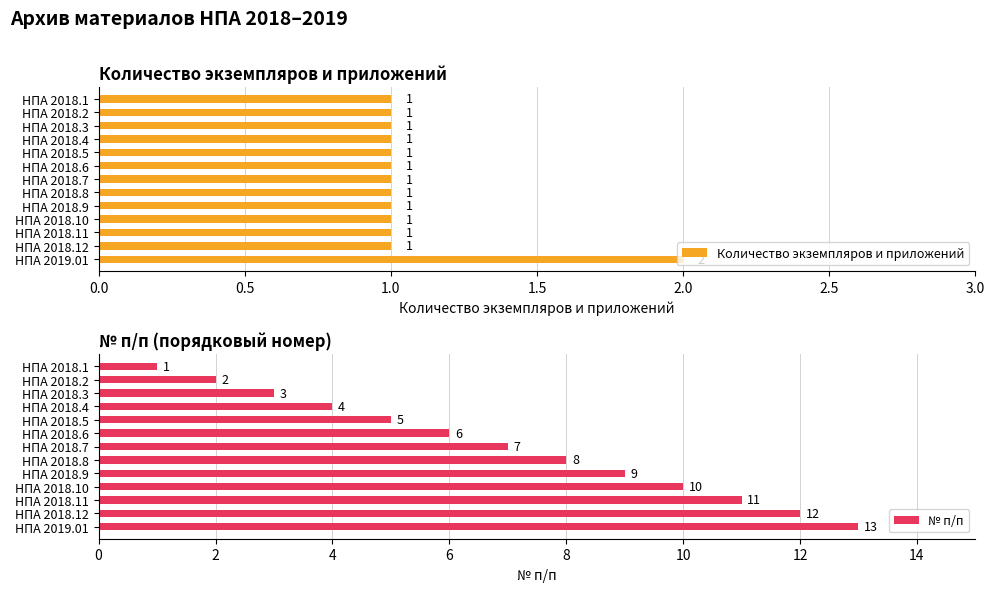

What is the maximum value for Количество экземпляров и приложений?

2